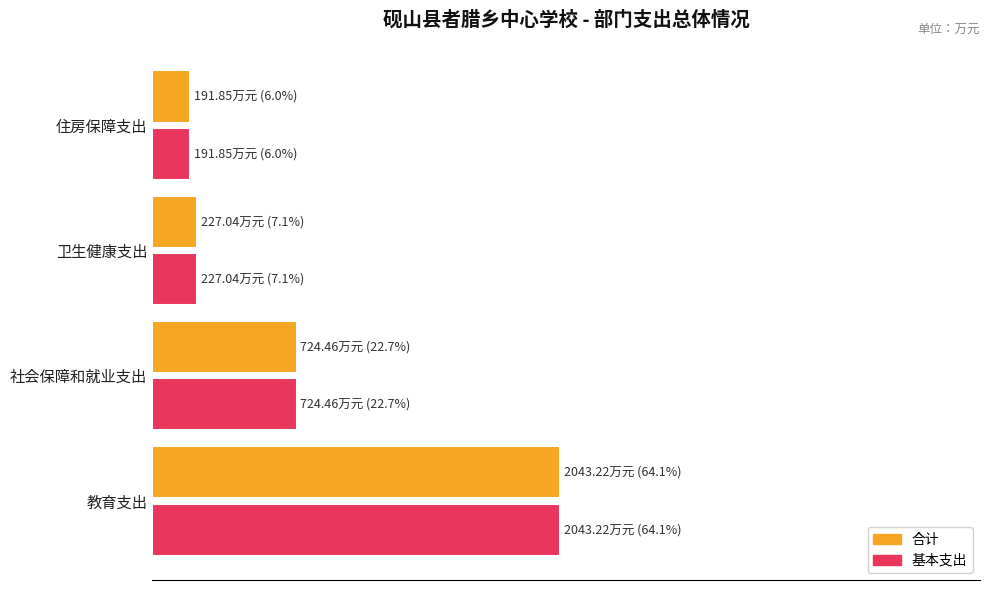

What are all the series names shown in the legend?

合计, 基本支出